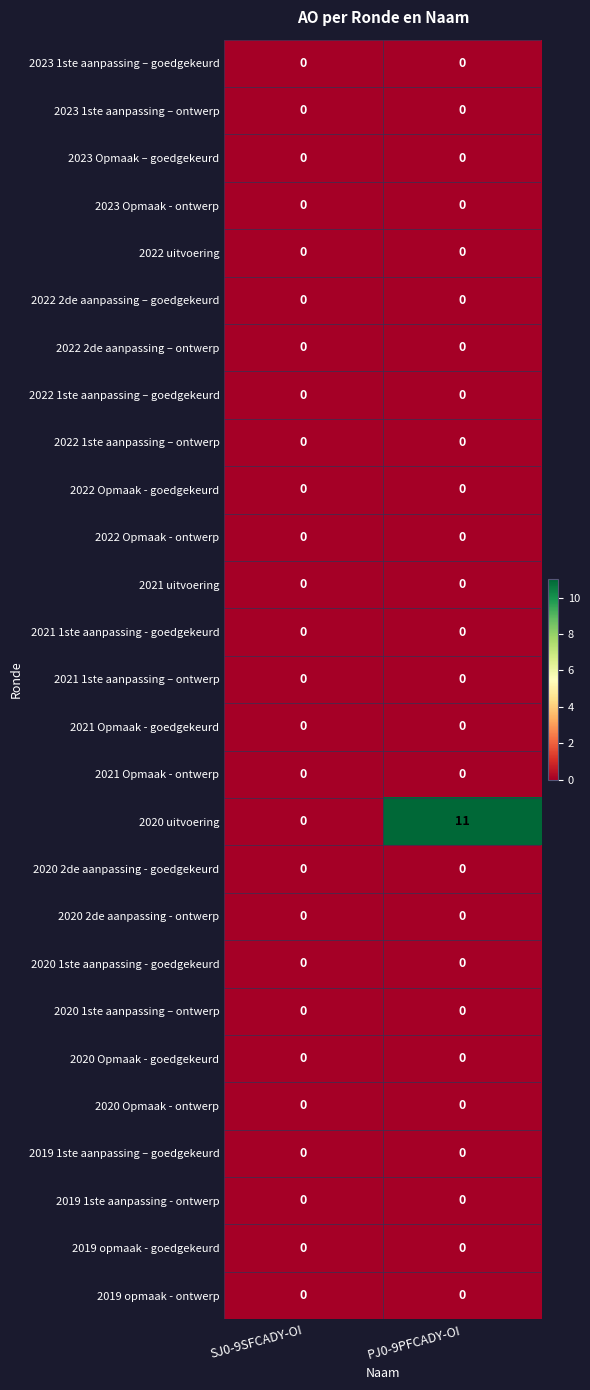

True or false: 2020 Opmaak - ontwerp has a value of 0 at PJ0-9PFCADY-OI.

True